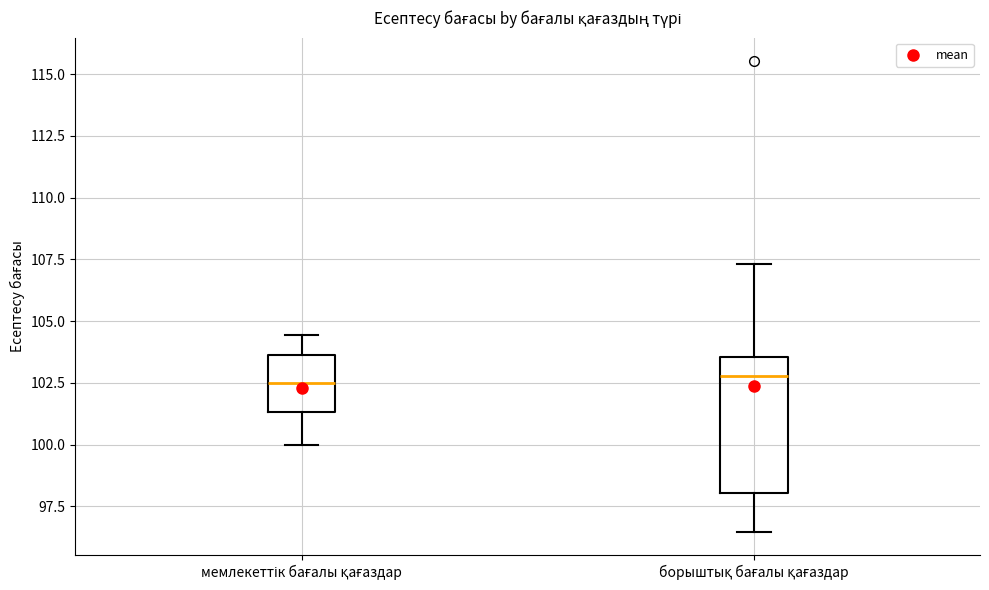

Which box is the tallest, from its lower edge to its upper edge?

борыштық бағалы қағаздар